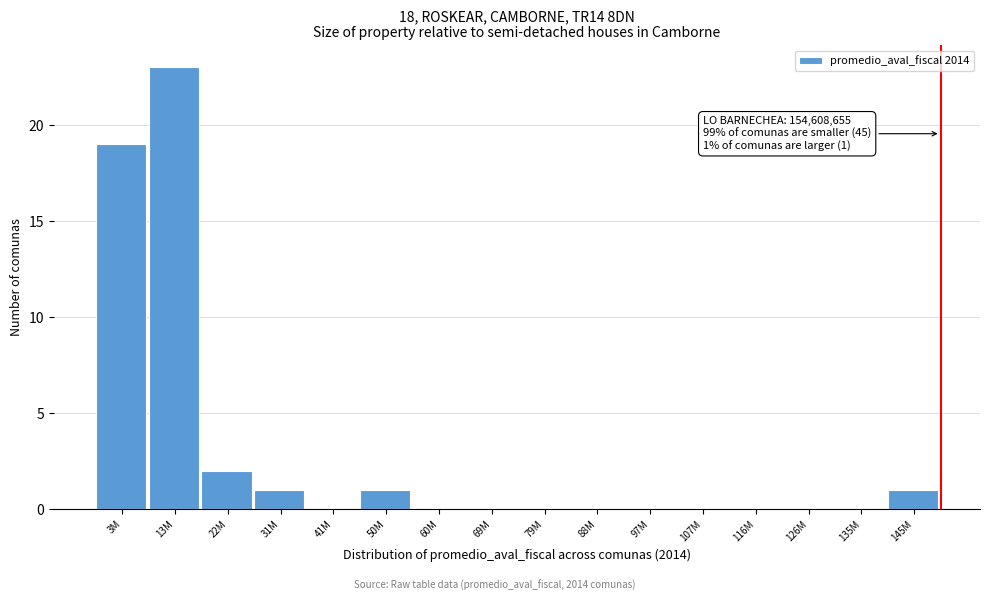

Reading left to right, extract all data points from this chart.

3M=19	13M=23	22M=2	31M=1	41M=0	50M=1	60M=0	69M=0	79M=0	88M=0	97M=0	107M=0	116M=0	126M=0	135M=0	145M=1